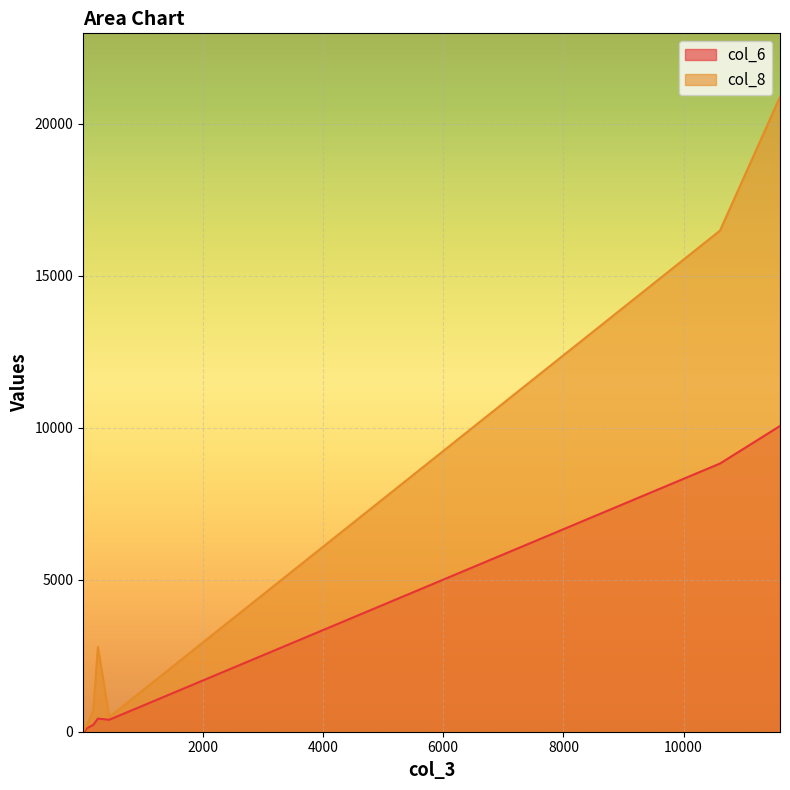

What is the label of the 1st point from the right?

14